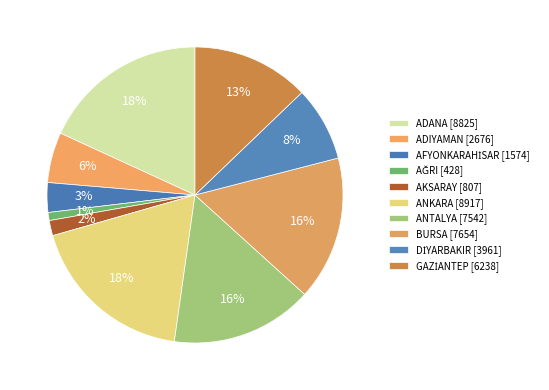

To the nearest percent, what is the difference between the AĞRI and AFYONKARAHİSAR slice percentages?

2%